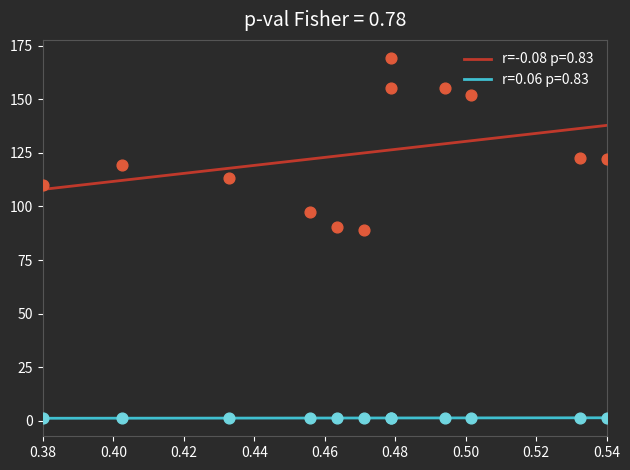

Which series reaches the minimum Y coordinate?

r=0.06 p=0.83